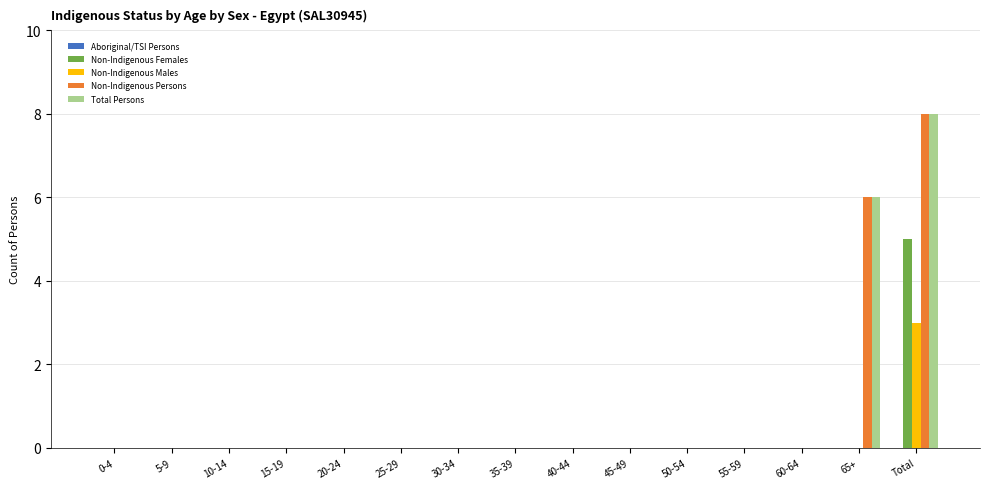

What is the sum of all Non-Indigenous Females values?

5